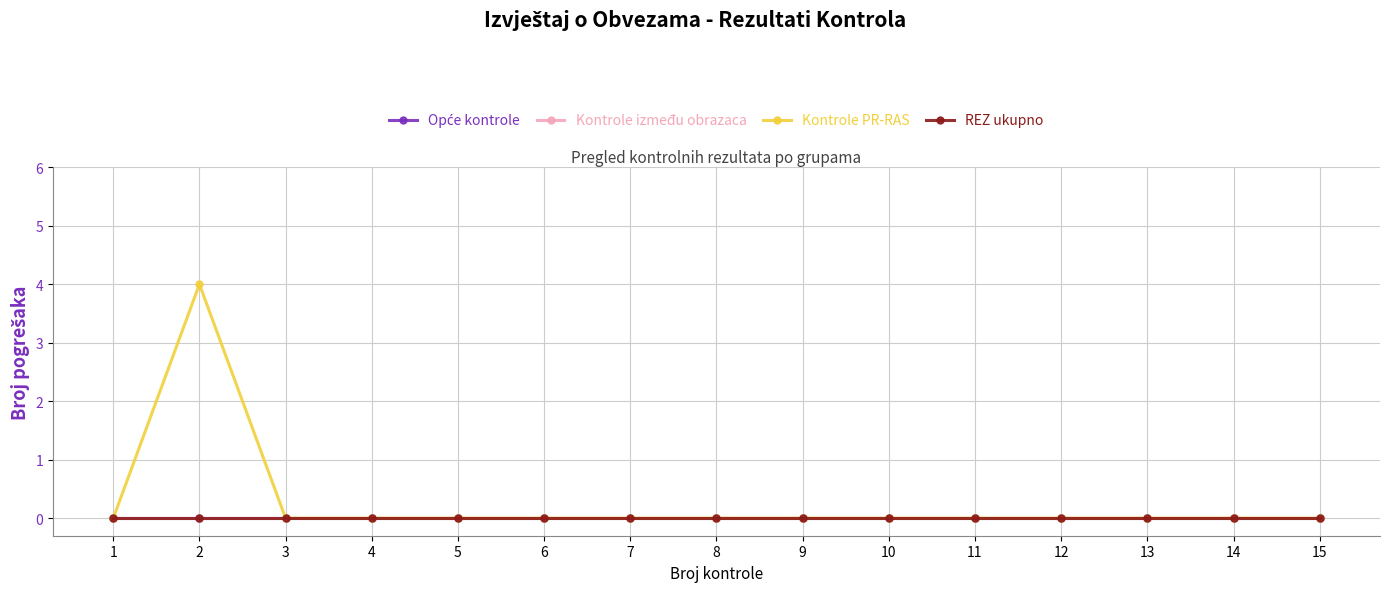

Does the chart have visible grid lines?

Yes